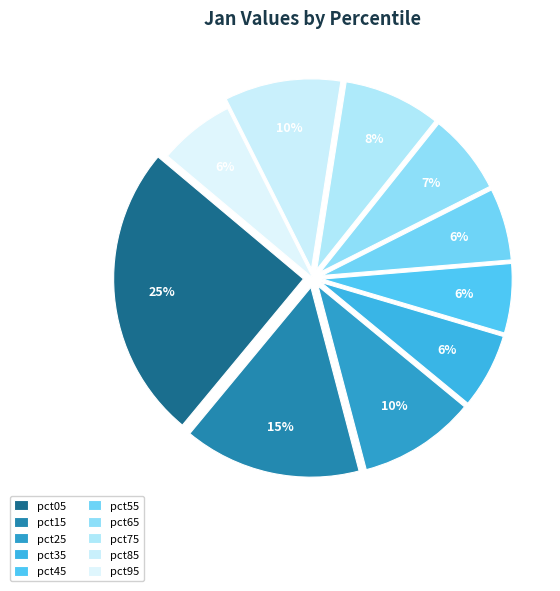

How many slices are in this pie chart?

10